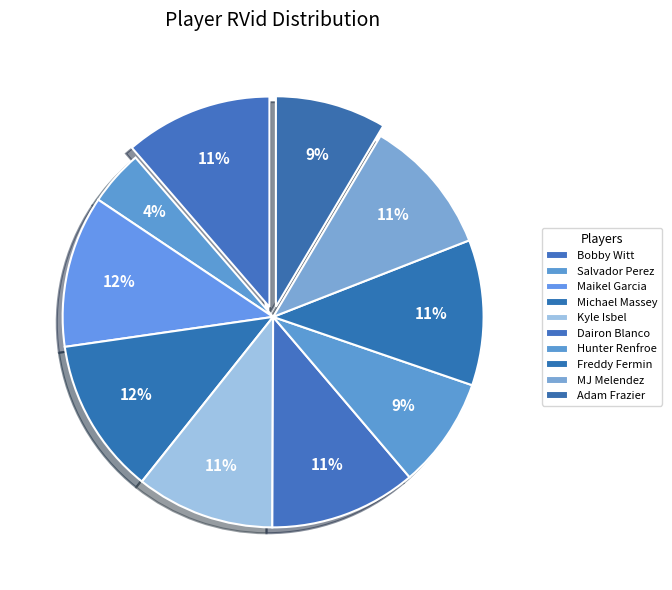

What is the largest slice in the pie chart?

Michael Massey